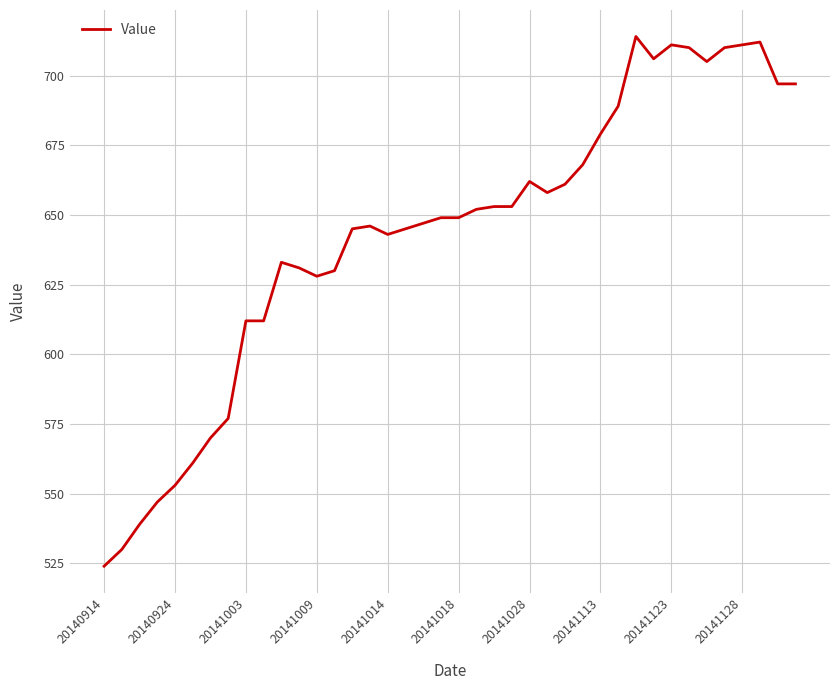

What is the minimum value shown in the chart?

524